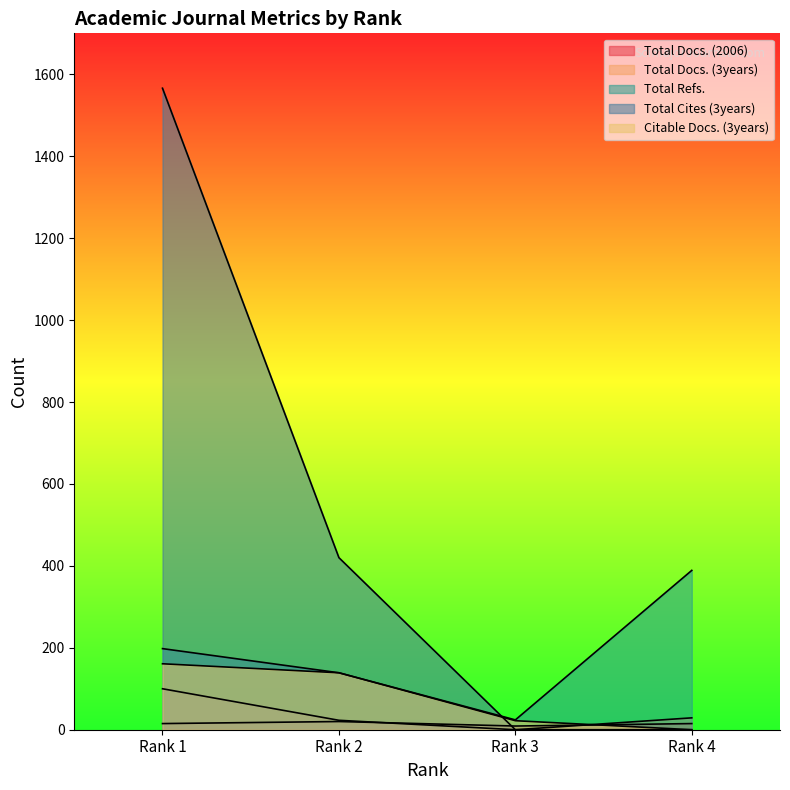

True or false: Total Refs. has more than 2 interior local peaks.

False